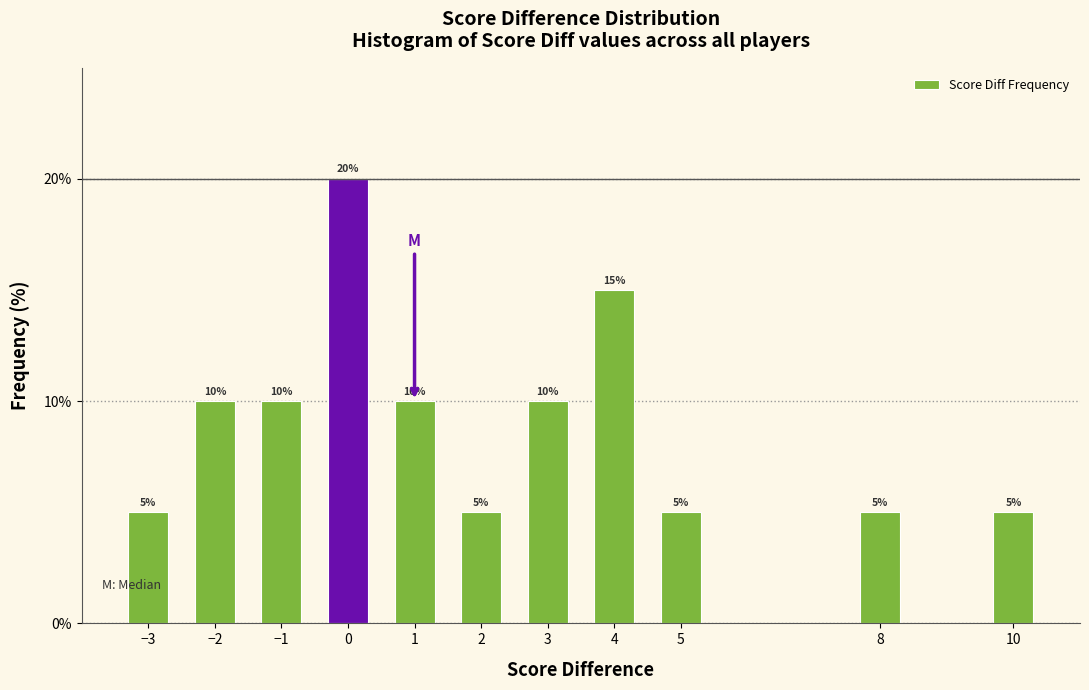

Reading left to right, list all the values displayed in this chart.

−3=5	−2=10	−1=10	0=20	1=10	2=5	3=10	4=15	5=5	8=5	10=5